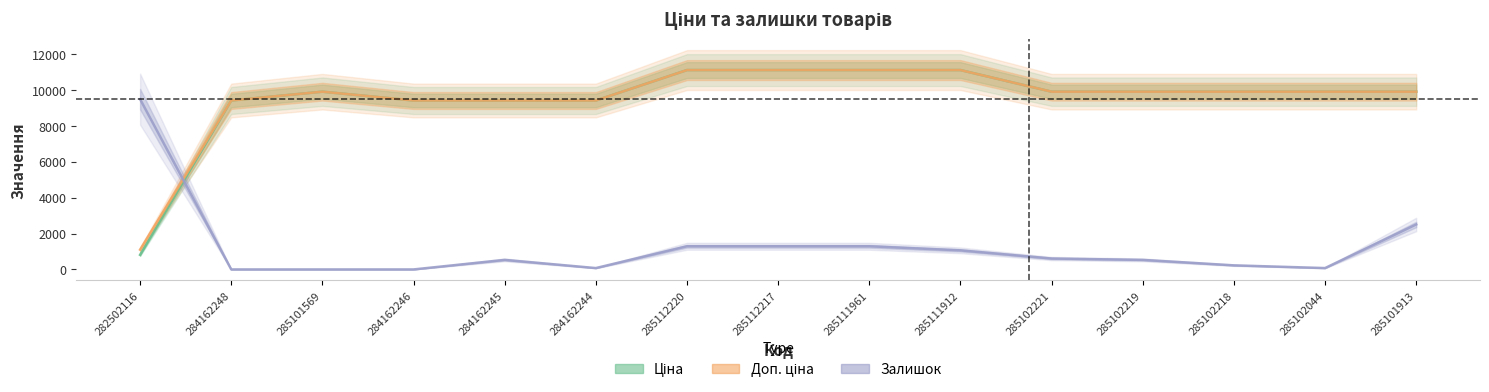

Rank the series by their maximum value, from highest to lowest.

Ціна, Доп. ціна, Залишок